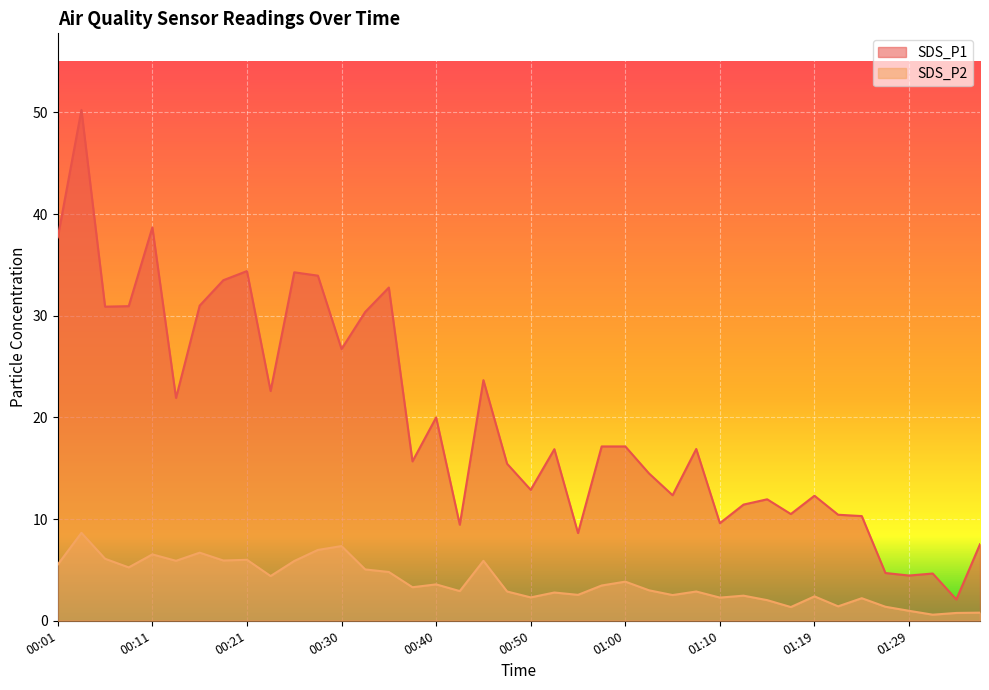

Rank the series at 01:12 from highest to lowest value.

SDS_P1, SDS_P2